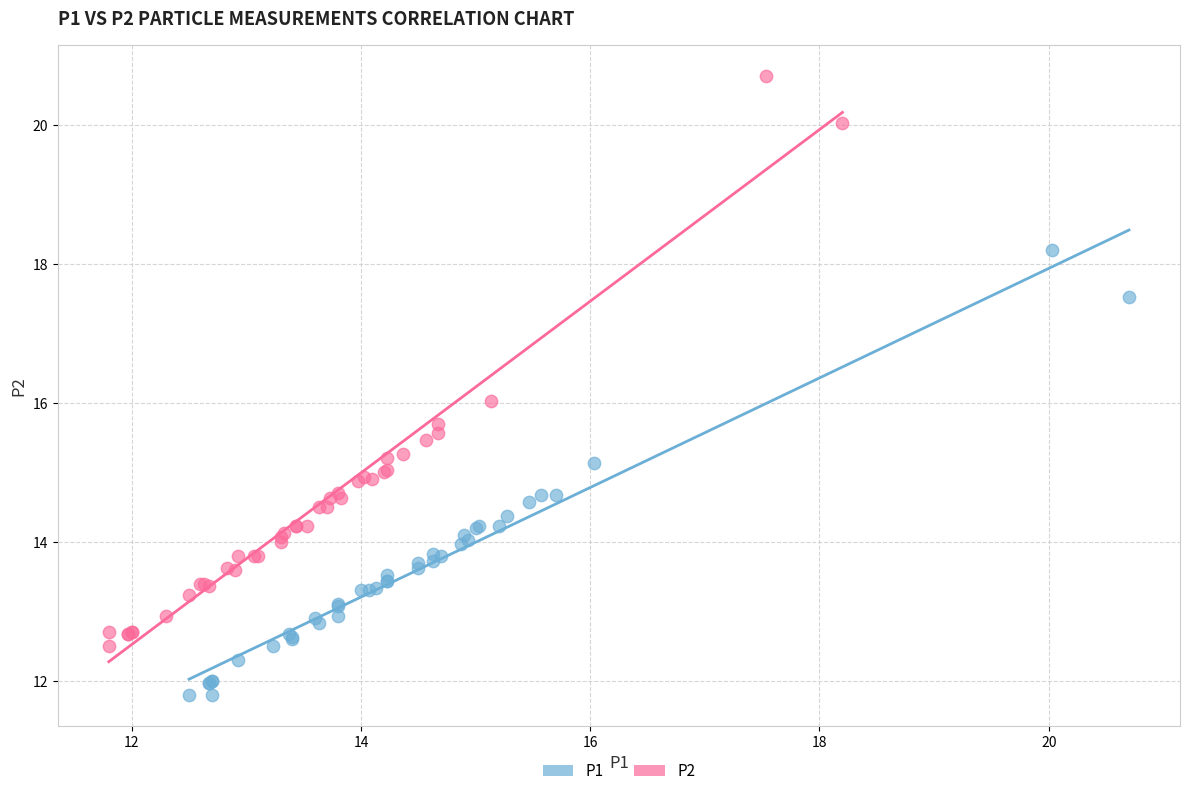

Which series has the widest spread of Y values?

P2